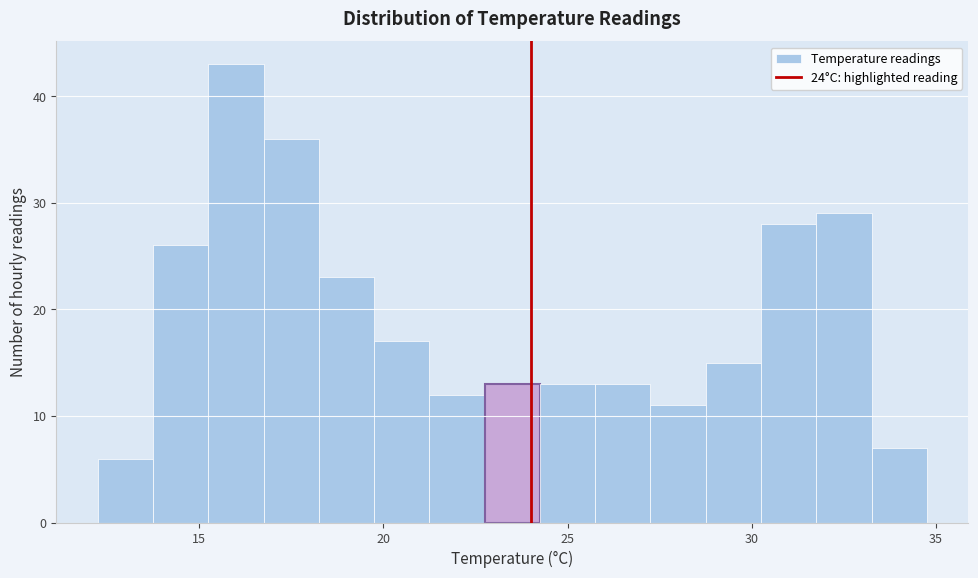

Read against the x-axis, roughly where is the centre of the tallest bar?

16.0